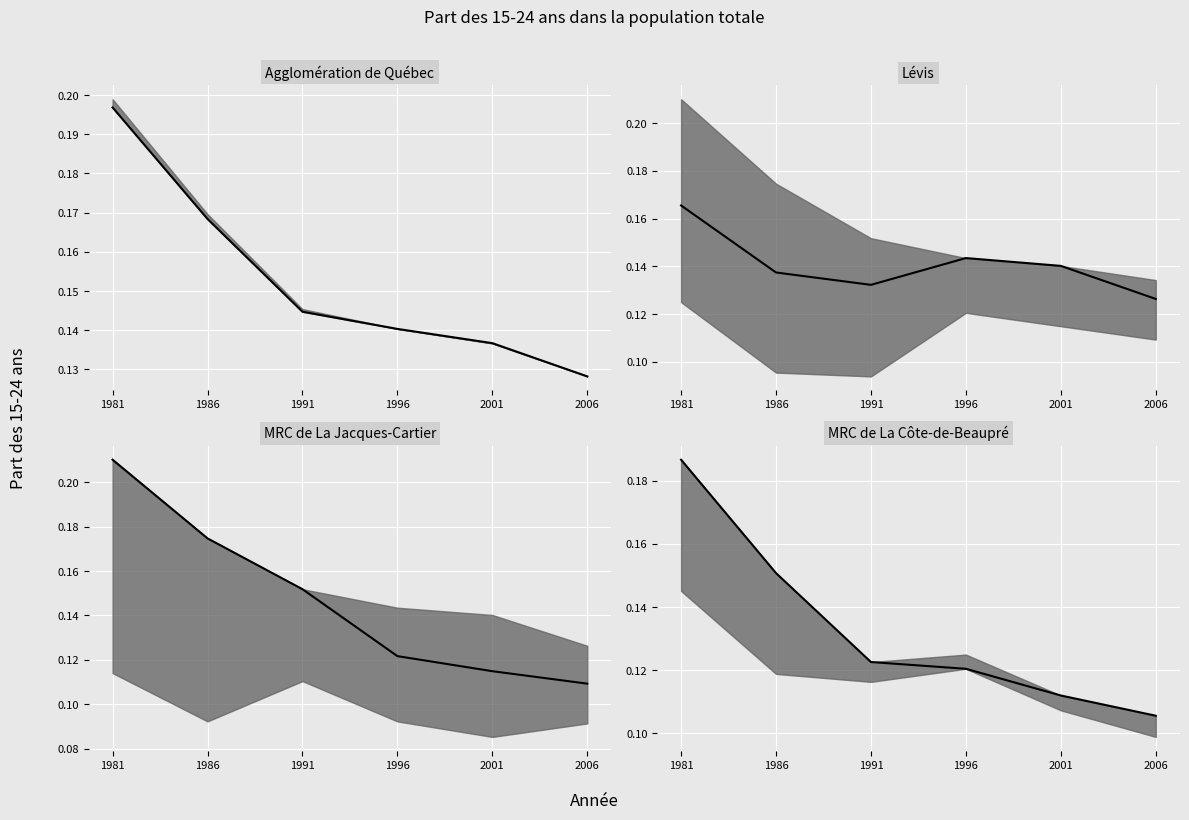

Which label corresponds to the smallest value in the chart?

2006